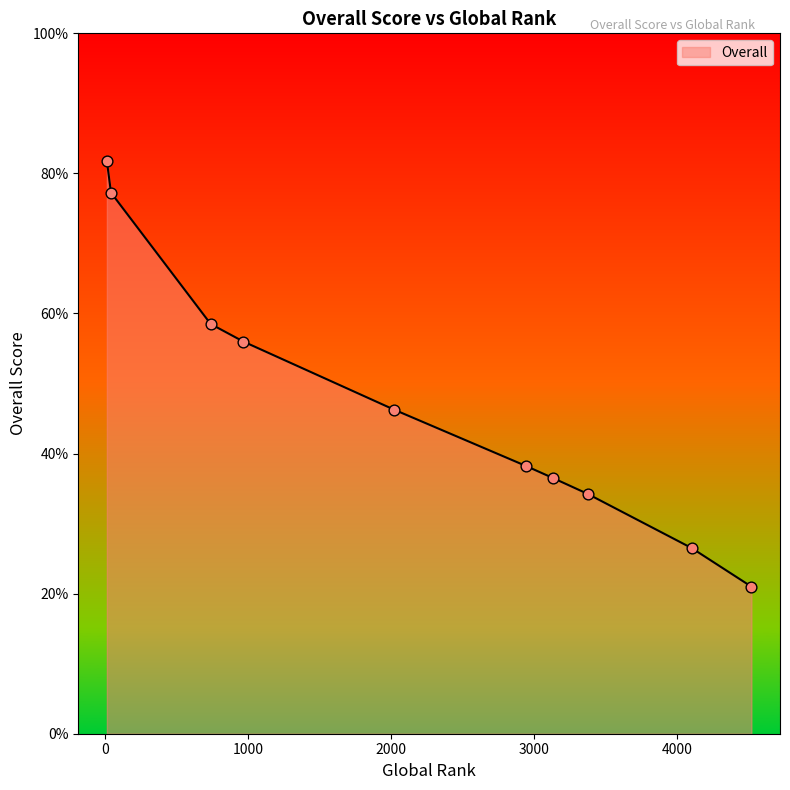

What is the maximum value shown in the chart?

81.8